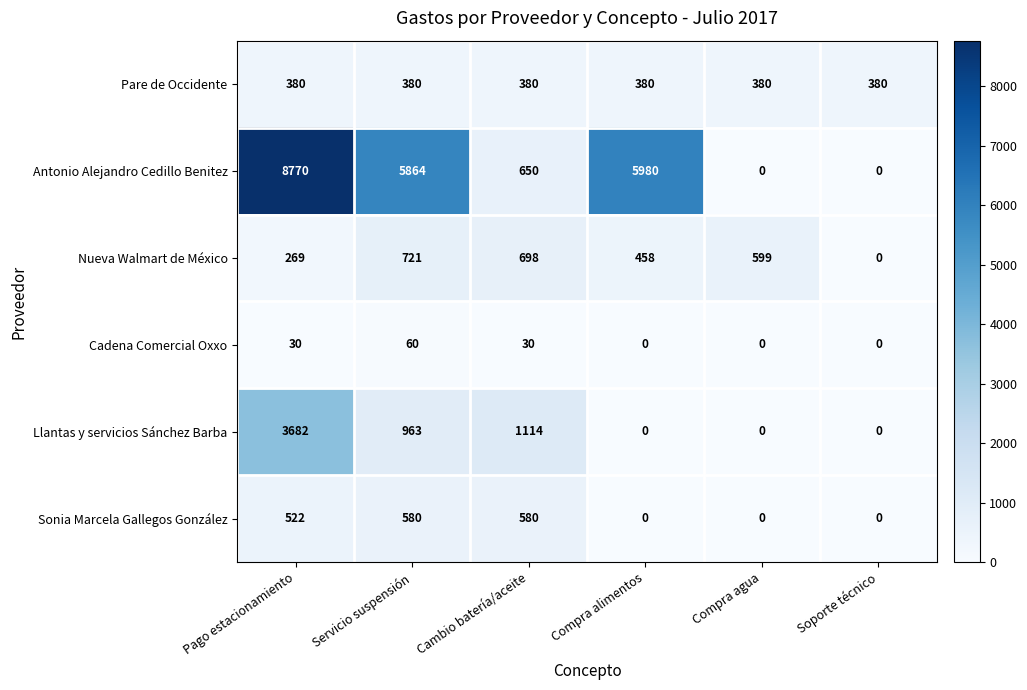

Which series changed the most between Cambio batería/aceite and Compra alimentos?

Antonio Alejandro Cedillo Benitez